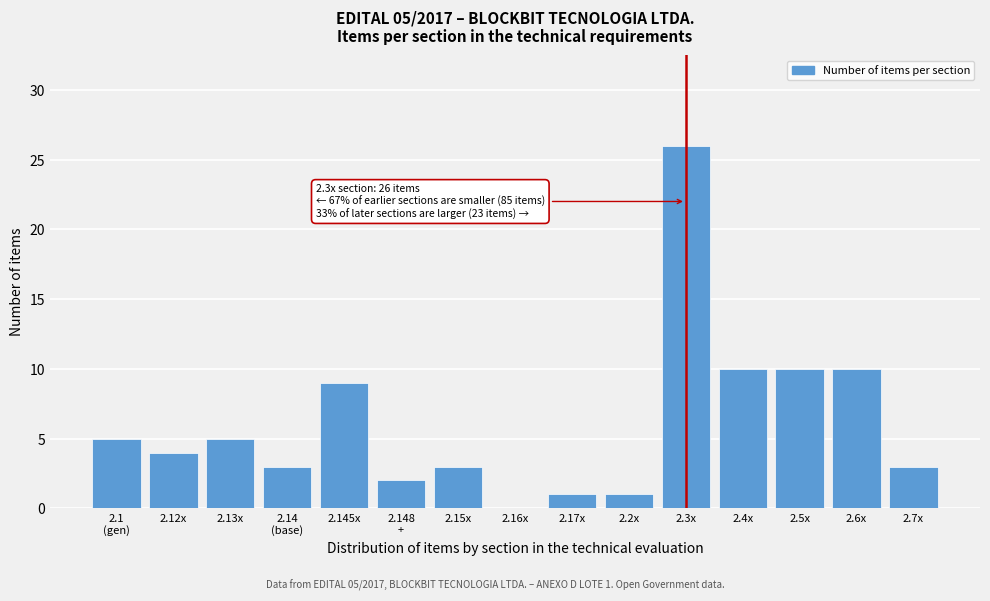

The value at 2.15x is 5. True or false?

False